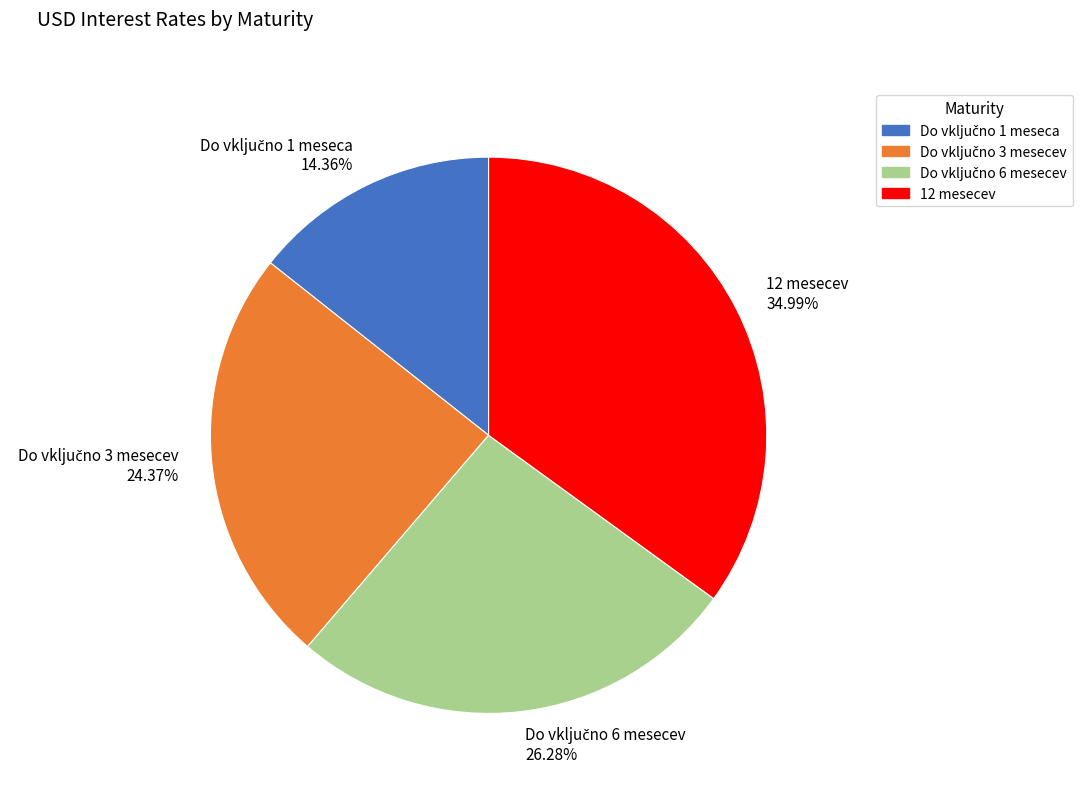

Does any single category account for the majority?

No